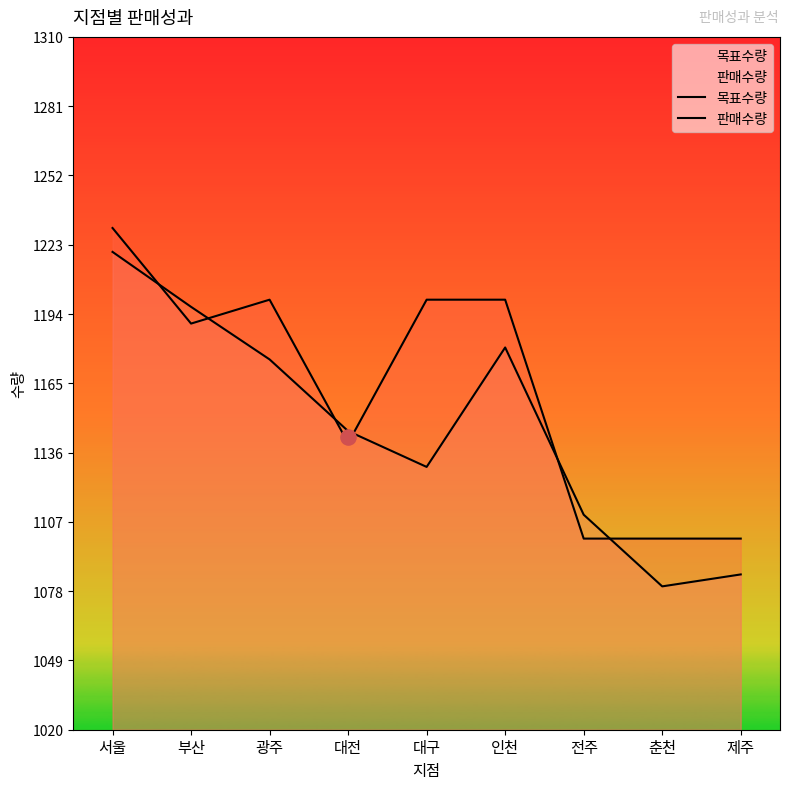

Which series contains the highest Y value?

목표수량